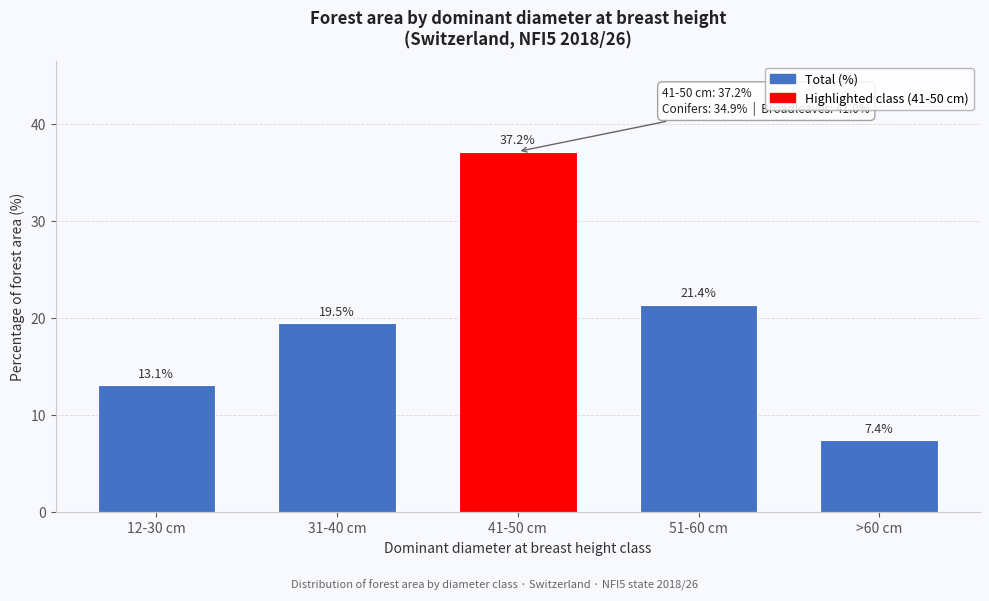

Reading right to left, extract all data points from this chart.

>60 cm=7.4	51-60 cm=21.4	41-50 cm=37.2	31-40 cm=19.5	12-30 cm=13.1